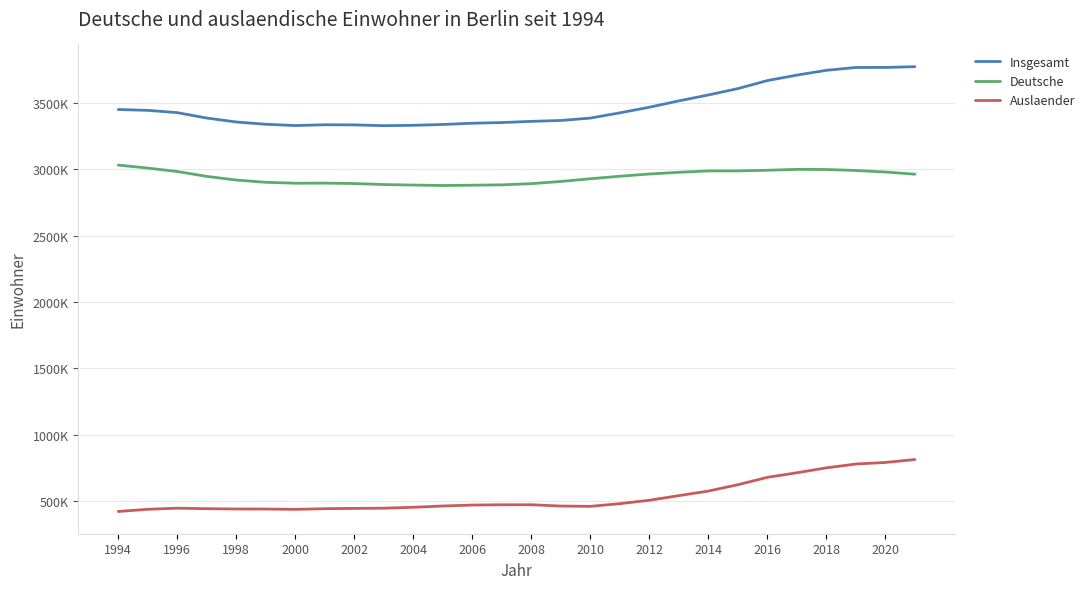

True or false: Insgesamt and Auslaender intersect in this chart.

False